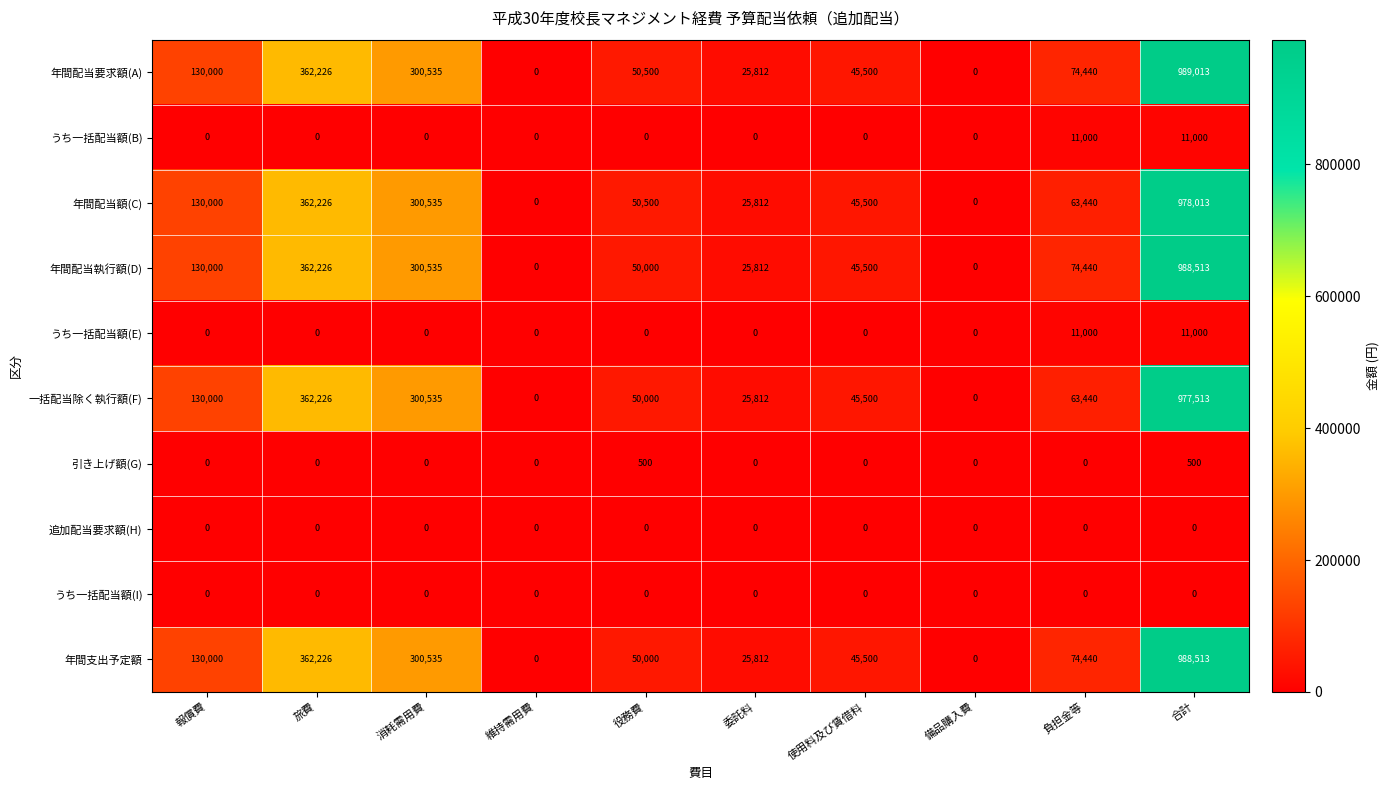

At which category is the sum across all series the highest?

合計